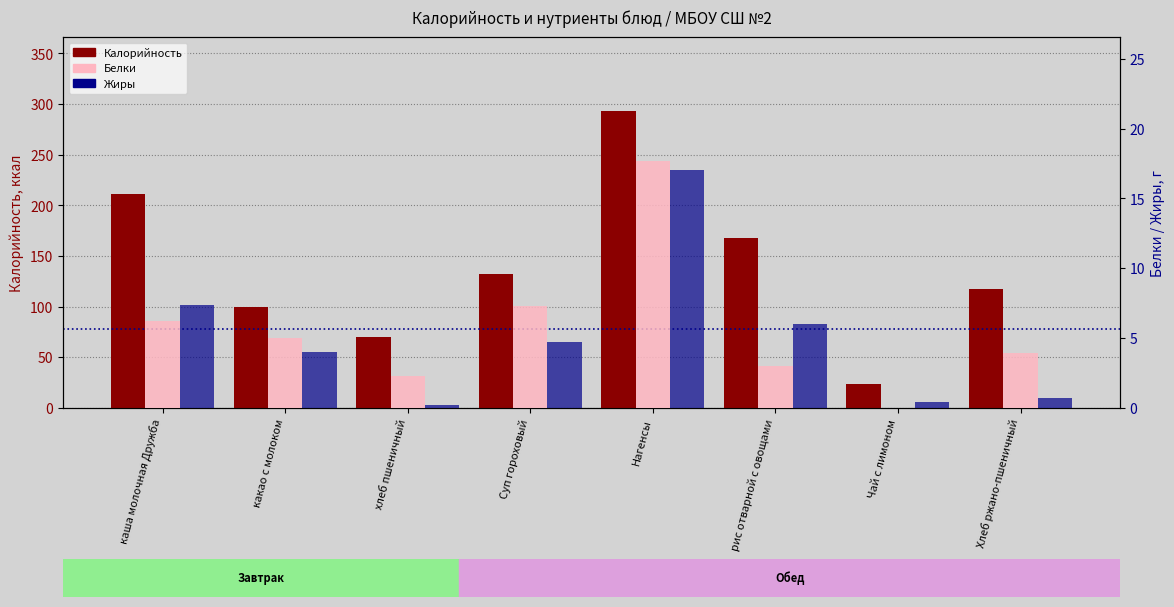

At how many categories does at least one series exceed 102?

5